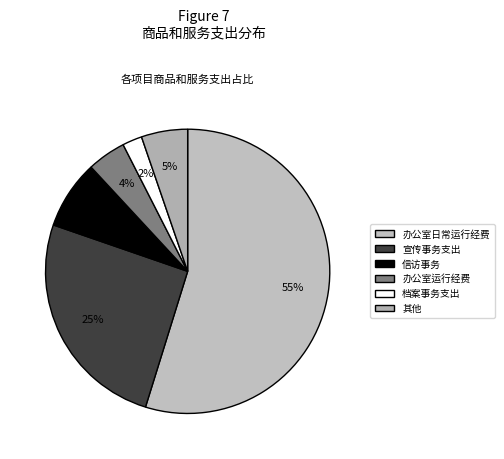

How many segments does this pie chart have?

6